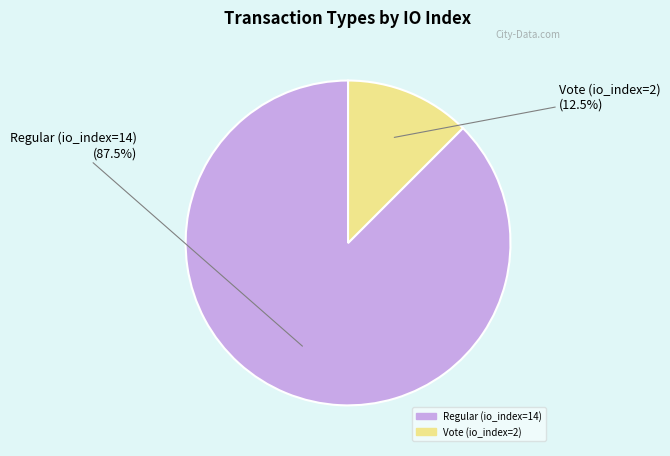

Rank the categories by value from highest to lowest.

Regular (io_index=14), Vote (io_index=2)